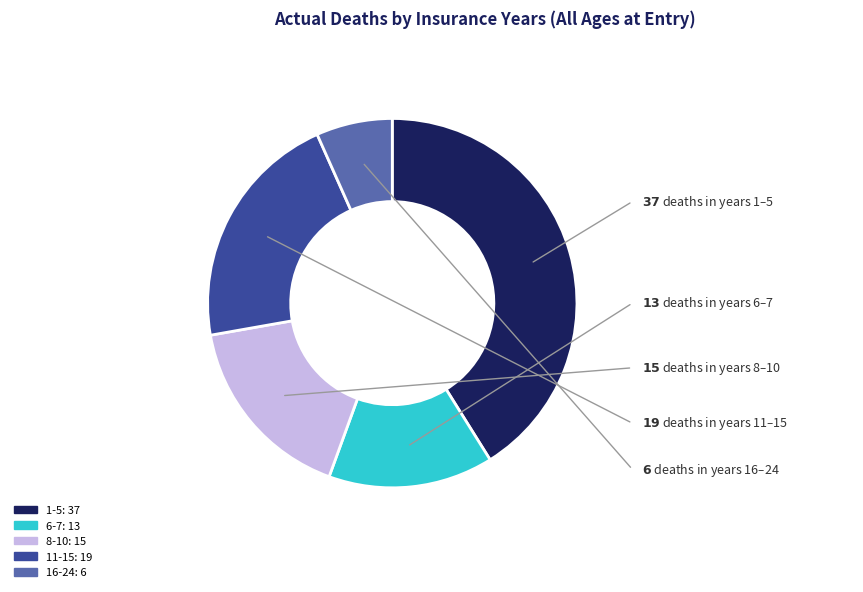

Between 1-5 and 16-24, which is larger?

1-5